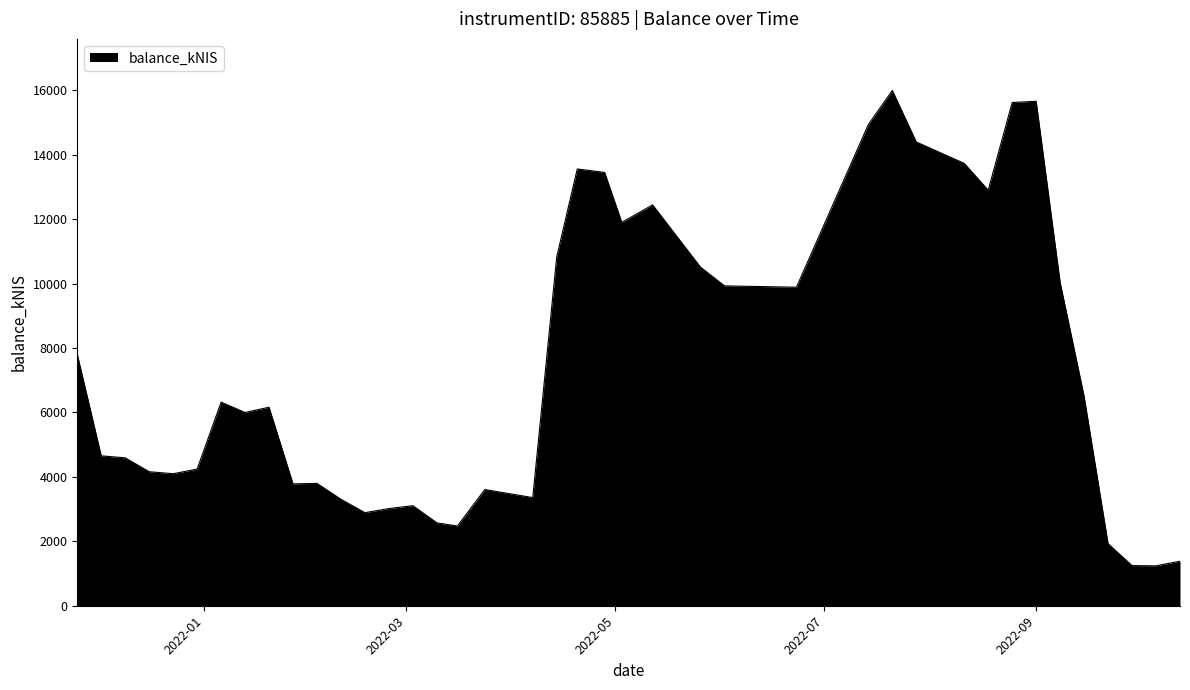

What is the minimum value shown in the chart?

1239.1